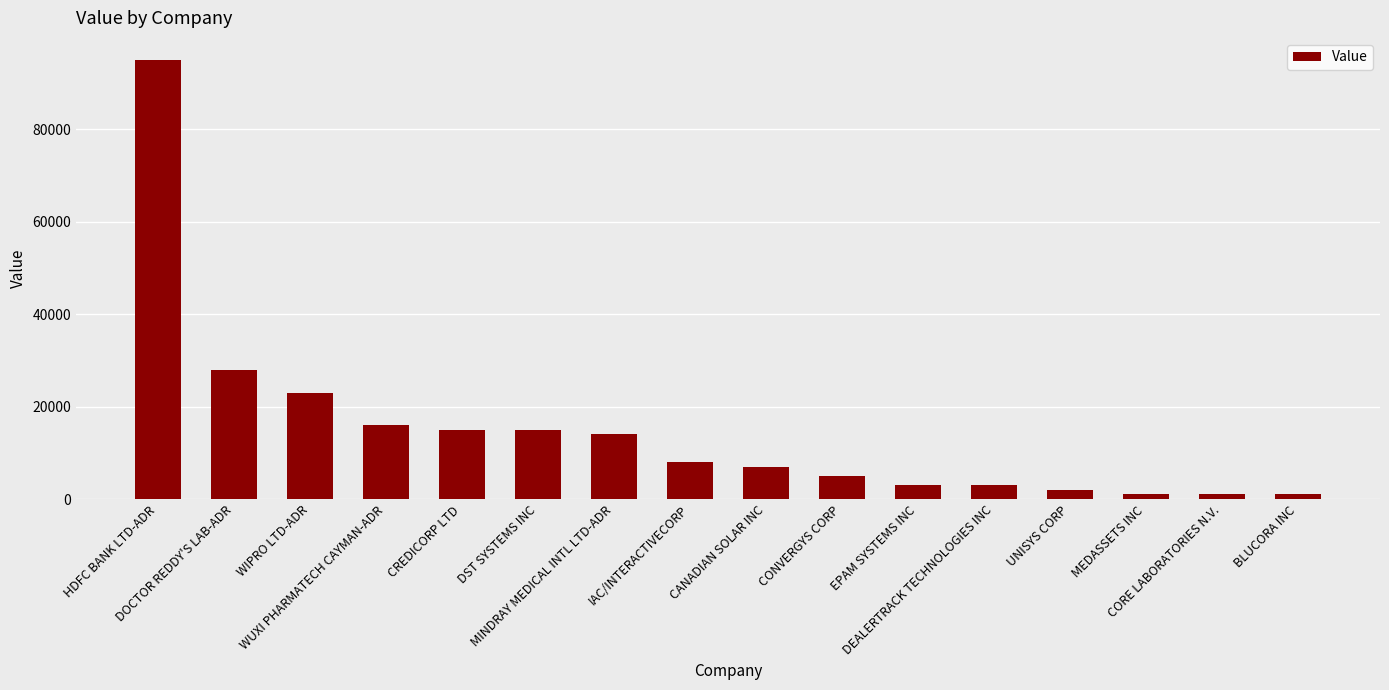

What is the maximum value shown in the chart?

95000